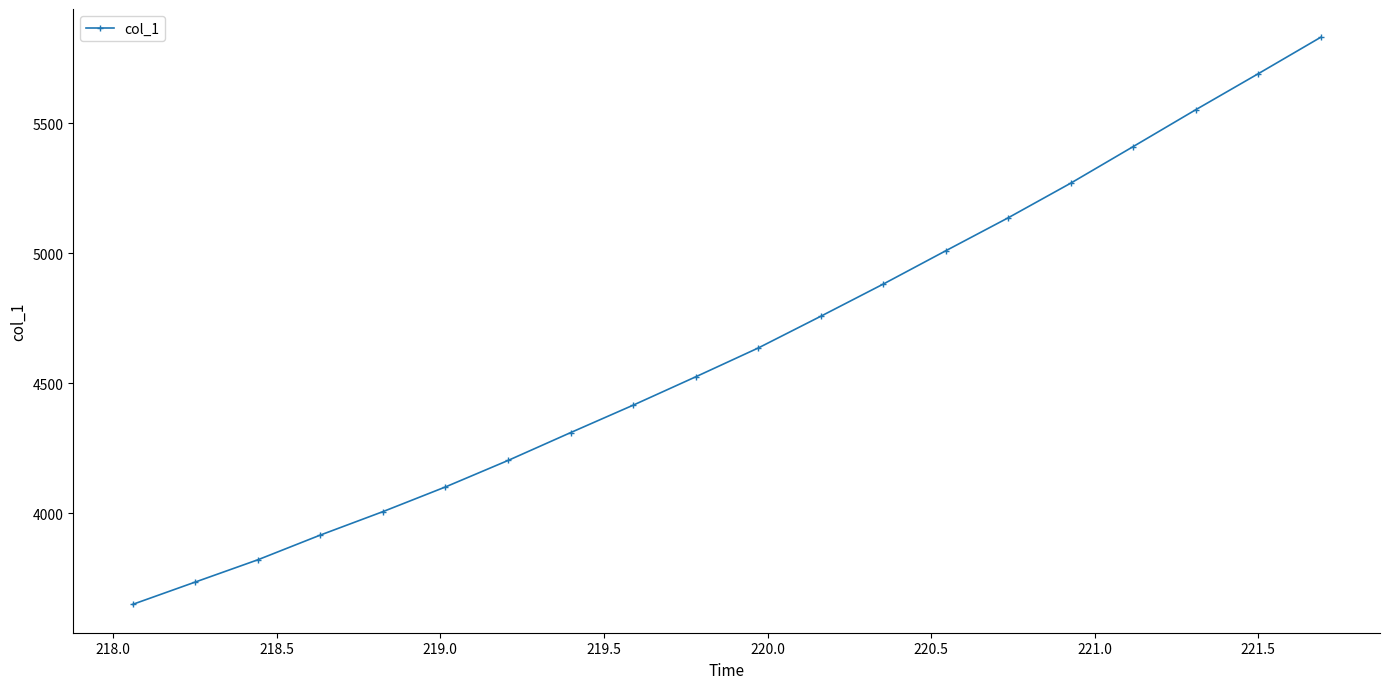

Reading right to left, extract all data points from this chart.

5829.6	5689.6	5551.2	5409.8	5269.2	5136.2	5009.4	4881.4	4757.6	4635.8	4525.0	4416.1	4310.7	4203.7	4102.0	4007.1	3917.1	3822.0	3736.5	3650.8